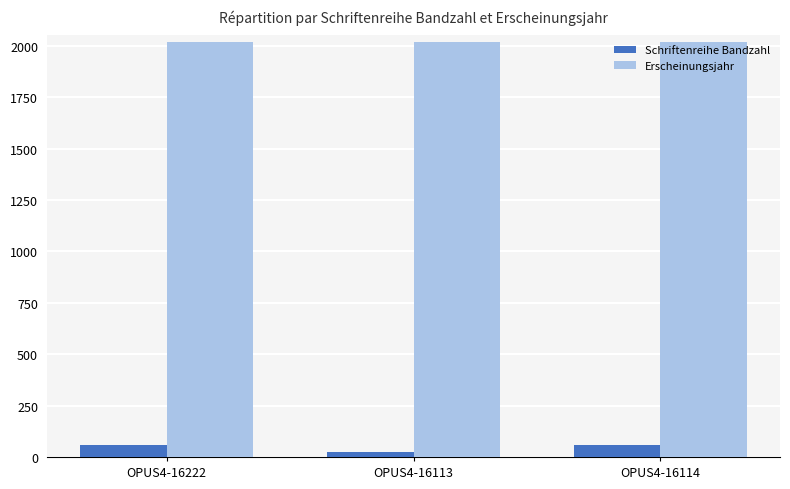

What position from the right is OPUS4-16222?

3